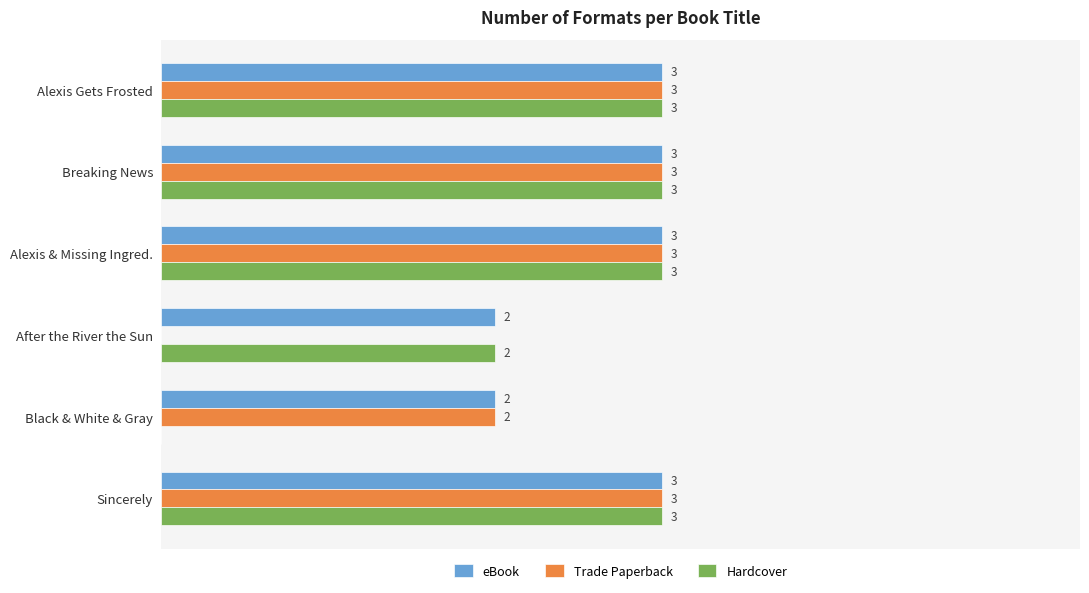

Which series changed the most between Alexis & Missing Ingred. and After the River the Sun?

Trade Paperback